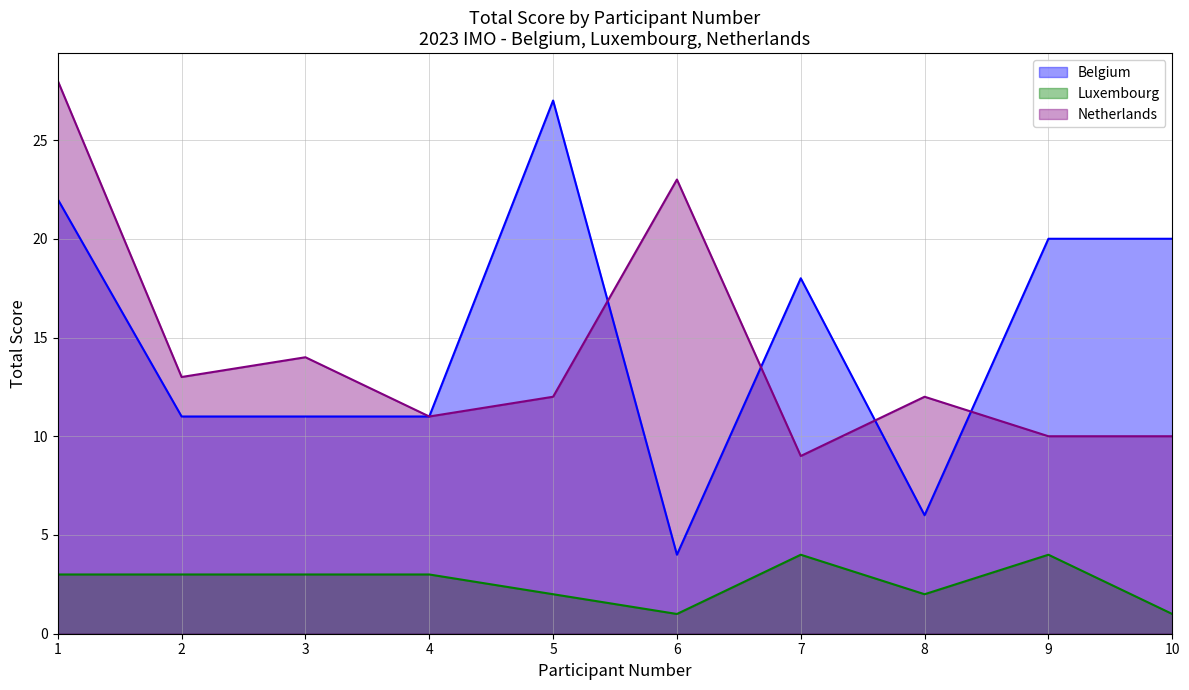

What is the lowest value of the Netherlands series?

9